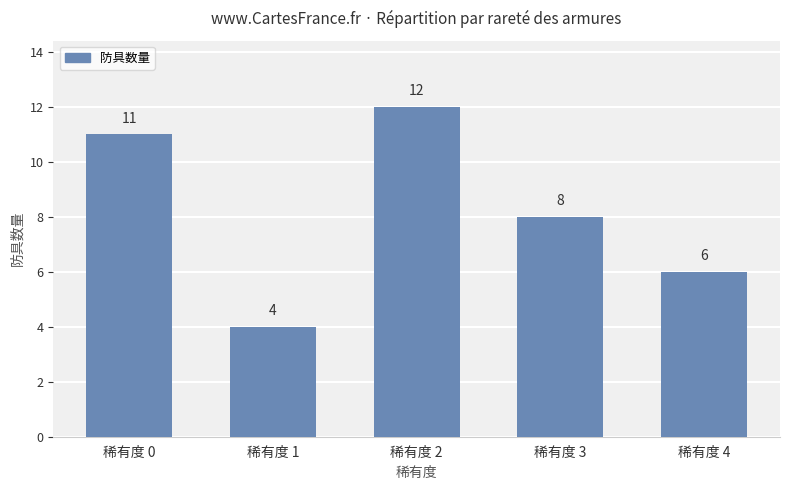

The chart shows a value of 8 at 稀有度 3. True or false?

True